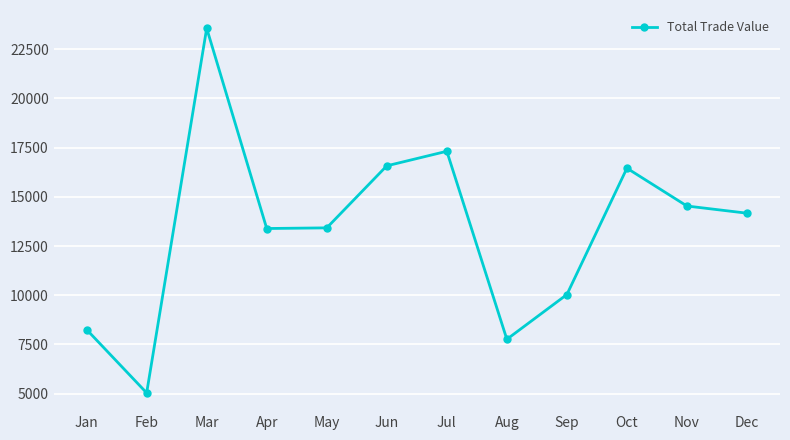

What is the value of the 9th point from the left?

10035